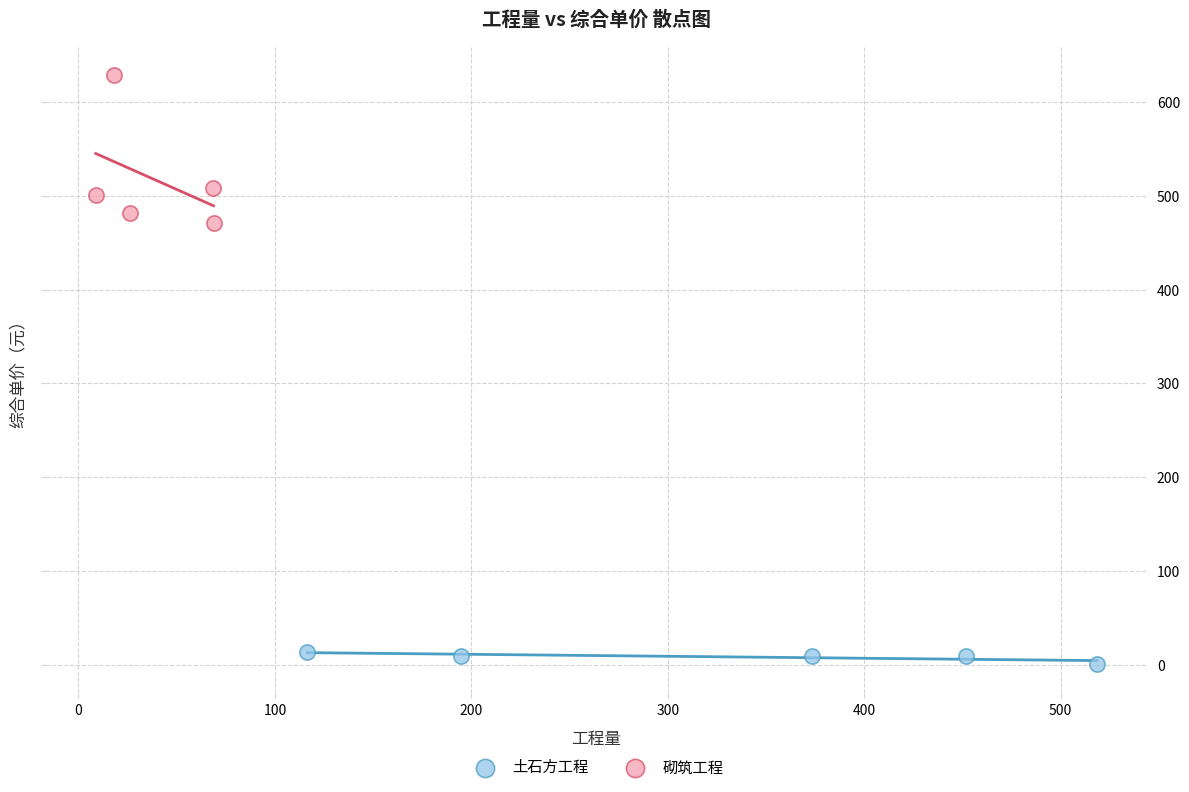

Which series reaches the minimum Y coordinate?

土石方工程